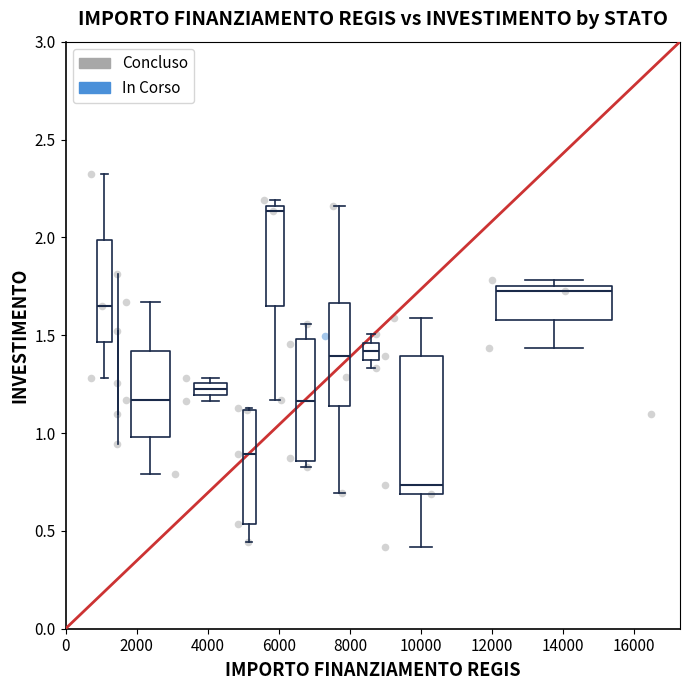

What are all the series names shown in the legend?

Concluso, In Corso